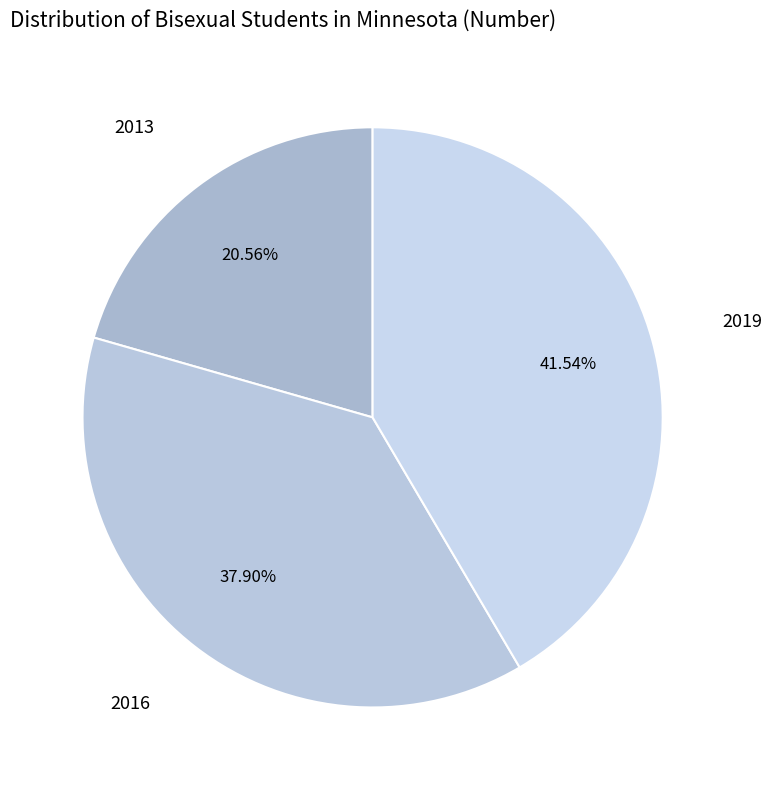

Which slice is the largest?

2019